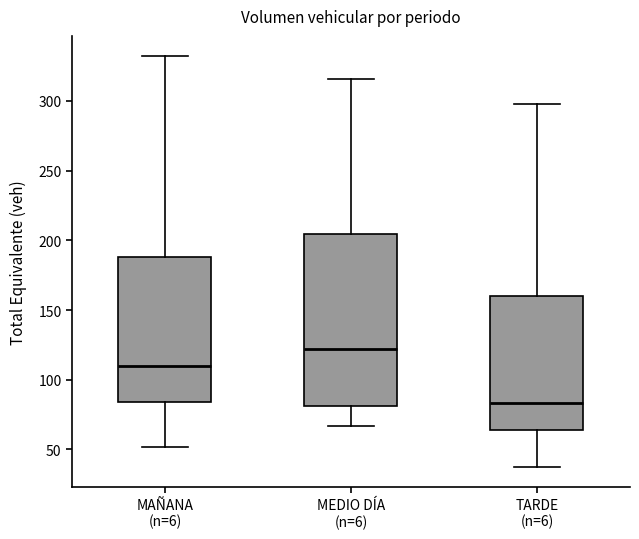

Reading left to right, read every box against the y-axis: the position of its median line, the range the box covers, and the ends of its whiskers. The values are not printed on the chart, so give them approximately, as read against the axis.

MAÑANA (n=6): median 110, box 85 to 190, whiskers 50 to 330
MEDIO DÍA (n=6): median 120, box 80 to 205, whiskers 65 to 315
TARDE (n=6): median 85, box 65 to 160, whiskers 40 to 300